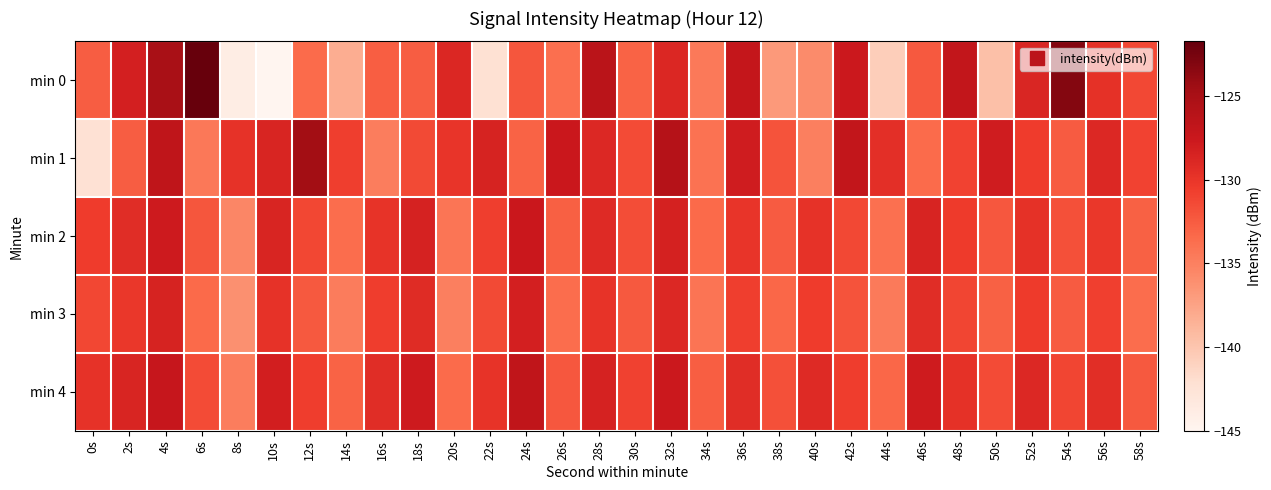

Reading left to right, what are all the values shown in this chart?

min 0: 0s=-132.6	2s=-128.3	4s=-125.0	6s=-121.7	8s=-143.8	10s=-145.0	12s=-133.5	14s=-138.3	16s=-132.7	18s=-132.6	20s=-128.8	22s=-142.2	24s=-132.1	26s=-133.7	28s=-126.4	30s=-133.0	32s=-128.8	34s=-134.5	36s=-127.0	38s=-136.8	40s=-135.8	42s=-127.6	44s=-140.7	46s=-132.3	48s=-126.9	50s=-139.6	52s=-128.8	54s=-123.2	56s=-129.7	58s=-131.3
min 1: 0s=-142.3	2s=-132.6	4s=-126.7	6s=-134.5	8s=-129.7	10s=-128.7	12s=-124.6	14s=-130.7	16s=-134.8	18s=-131.4	20s=-130.0	22s=-128.5	24s=-133.0	26s=-127.5	28s=-129.0	30s=-131.5	32s=-126.0	34s=-134.0	36s=-128.0	38s=-132.0	40s=-135.0	42s=-127.0	44s=-129.5	46s=-133.5	48s=-131.0	50s=-128.0	52s=-130.5	54s=-132.5	56s=-129.0	58s=-131.0
min 2: 0s=-130.5	2s=-129.3	4s=-127.8	6s=-132.1	8s=-135.4	10s=-128.7	12s=-131.2	14s=-133.6	16s=-129.9	18s=-128.4	20s=-134.2	22s=-130.7	24s=-127.5	26s=-132.8	28s=-129.1	30s=-131.6	32s=-128.3	34s=-133.4	36s=-130.0	38s=-132.5	40s=-129.8	42s=-131.3	44s=-133.9	46s=-128.6	48s=-130.4	50s=-132.2	52s=-129.7	54s=-131.8	56s=-130.1	58s=-132.9
min 3: 0s=-131.2	2s=-130.1	4s=-128.5	6s=-133.4	8s=-136.1	10s=-129.8	12s=-132.3	14s=-134.7	16s=-130.6	18s=-129.2	20s=-135.0	22s=-131.4	24s=-128.2	26s=-133.6	28s=-129.9	30s=-132.3	32s=-129.0	34s=-134.1	36s=-130.7	38s=-133.2	40s=-130.5	42s=-132.0	44s=-134.6	46s=-129.3	48s=-131.1	50s=-132.9	52s=-130.4	54s=-132.5	56s=-130.8	58s=-133.6
min 4: 0s=-129.8	2s=-128.7	4s=-127.2	6s=-131.5	8s=-134.8	10s=-128.1	12s=-130.6	14s=-133.0	16s=-129.3	18s=-127.8	20s=-133.5	22s=-129.9	24s=-126.8	26s=-132.2	28s=-128.4	30s=-130.9	32s=-127.6	34s=-132.7	36s=-129.3	38s=-131.8	40s=-129.1	42s=-130.6	44s=-133.2	46s=-127.9	48s=-129.7	50s=-131.5	52s=-129.0	54s=-131.1	56s=-129.4	58s=-132.3